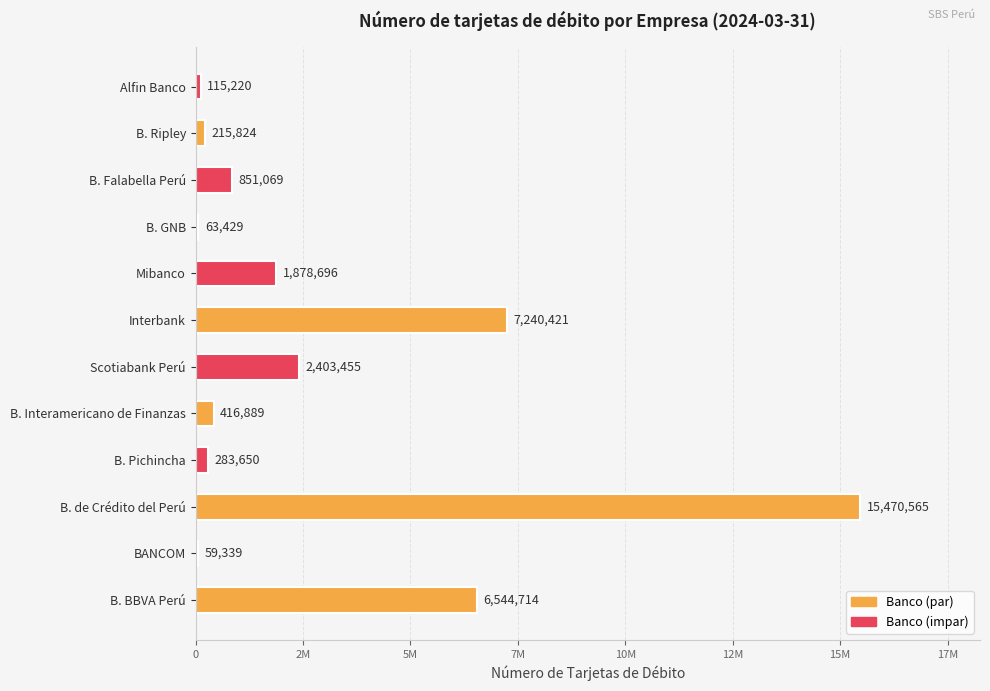

At which label is the value closest to 7764952?

Interbank